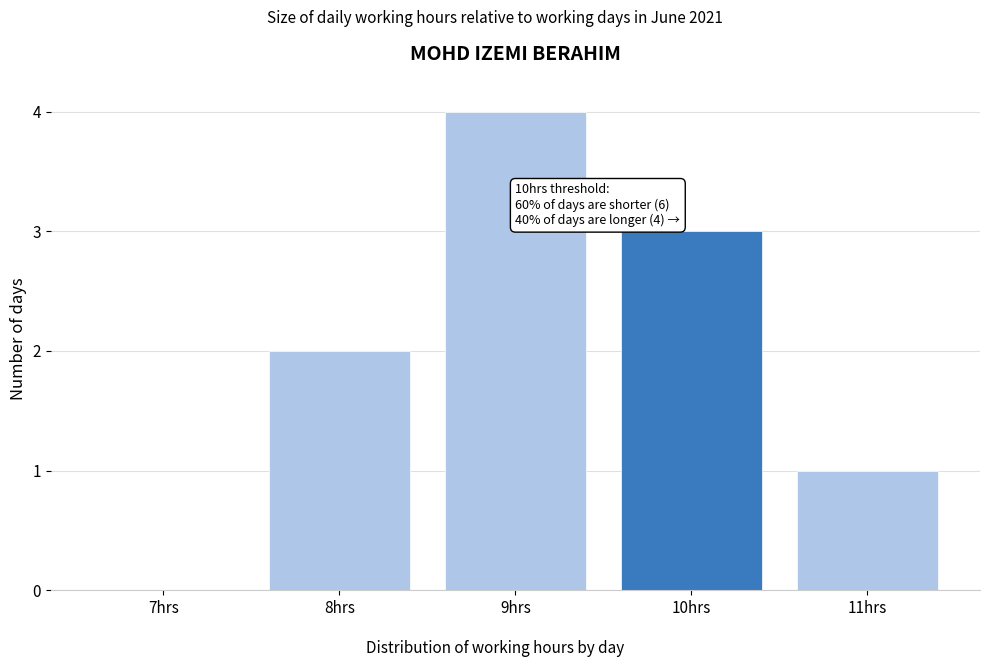

Reading left to right, transcribe all the data shown in this chart.

7hrs=0	8hrs=2	9hrs=4	10hrs=3	11hrs=1